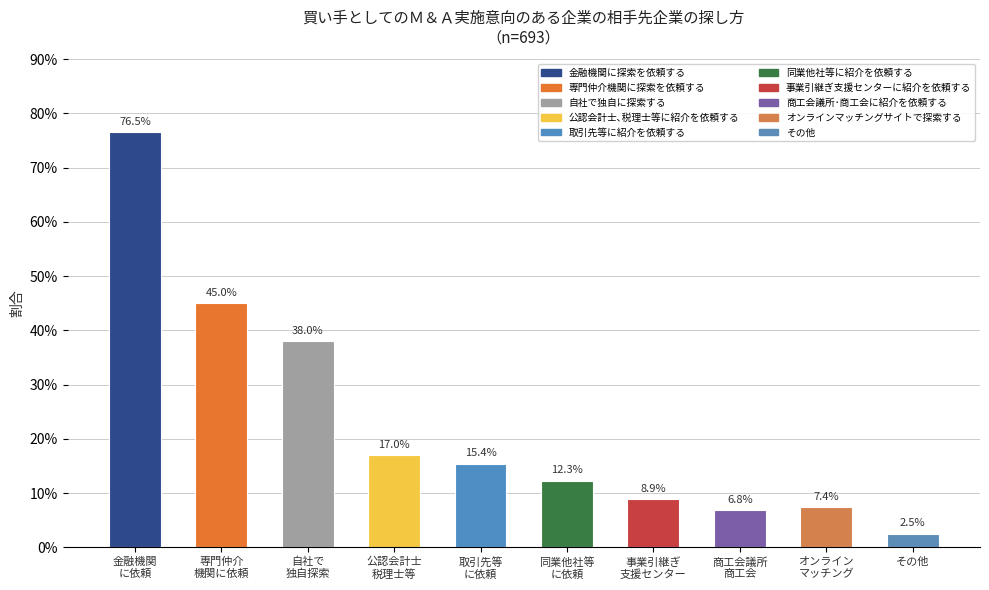

The chart shows a value of 0.5 at 専門仲介
機関に依頼. True or false?

True